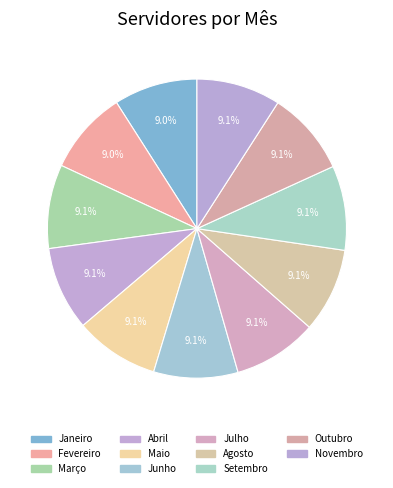

To the nearest percent, what percentage of the pie is Novembro?

9%